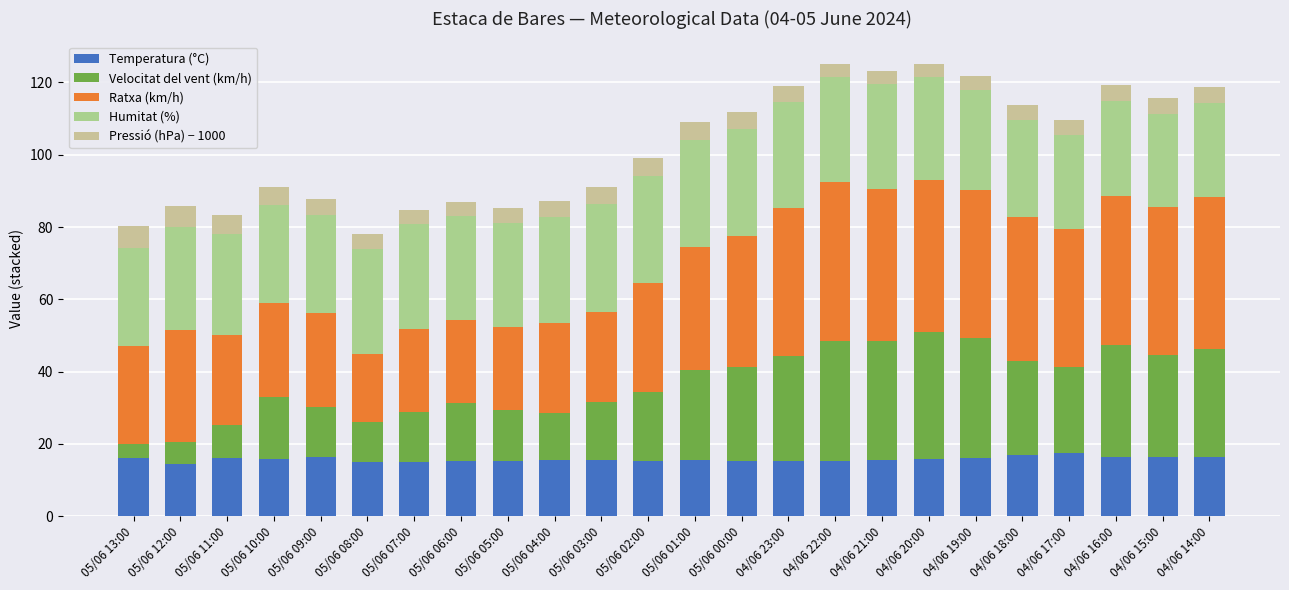

How many data points does each series have?

24